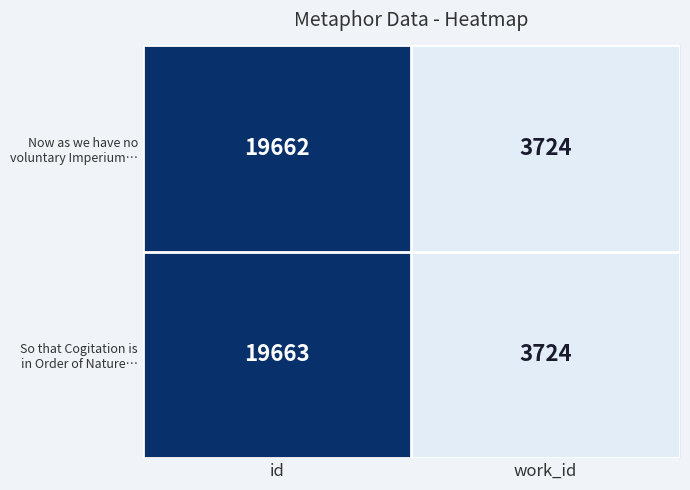

What is the smallest value displayed?

3724